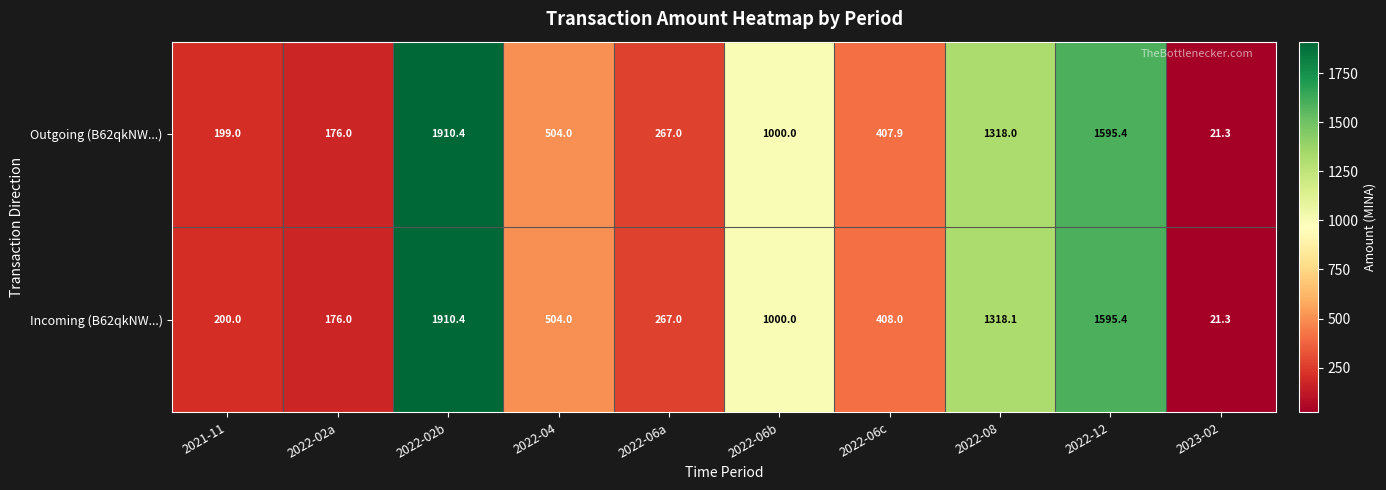

Rank the series by their average value, from highest to lowest.

Incoming (B62qkNW...), Outgoing (B62qkNW...)